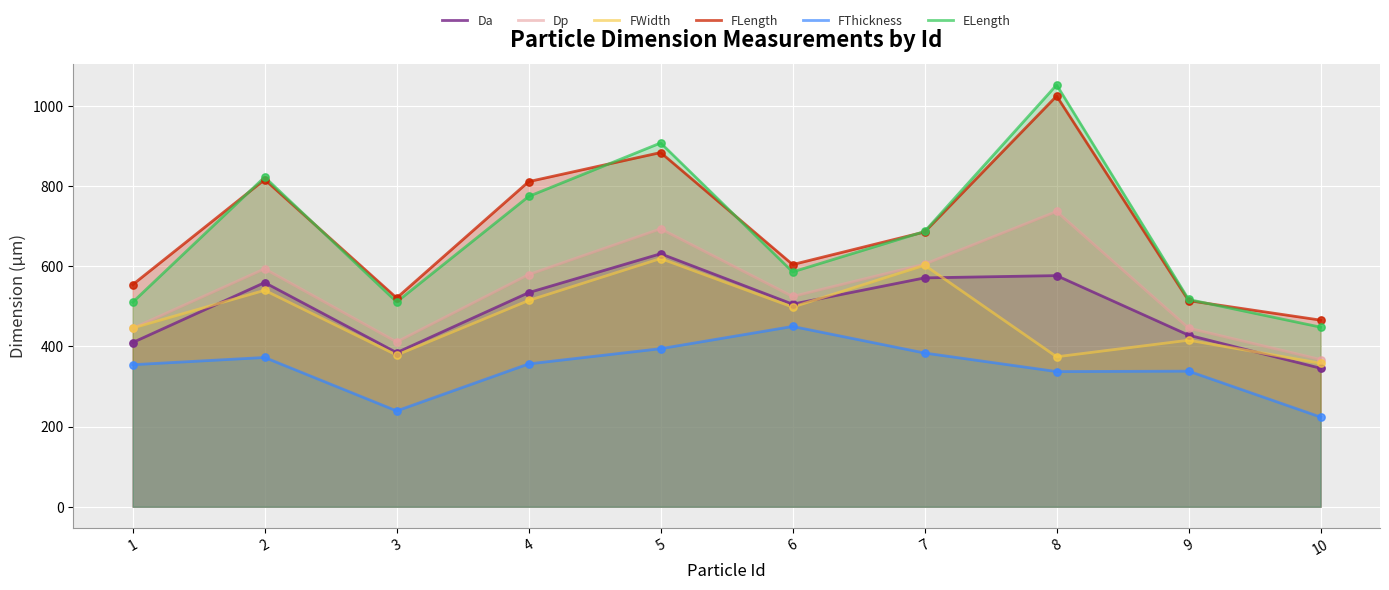

Which series has the largest total across all categories?

FLength